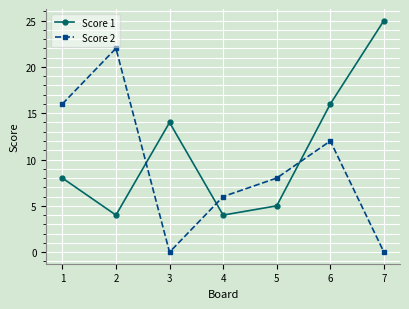

How many values in the Score 2 series are below 8?

3